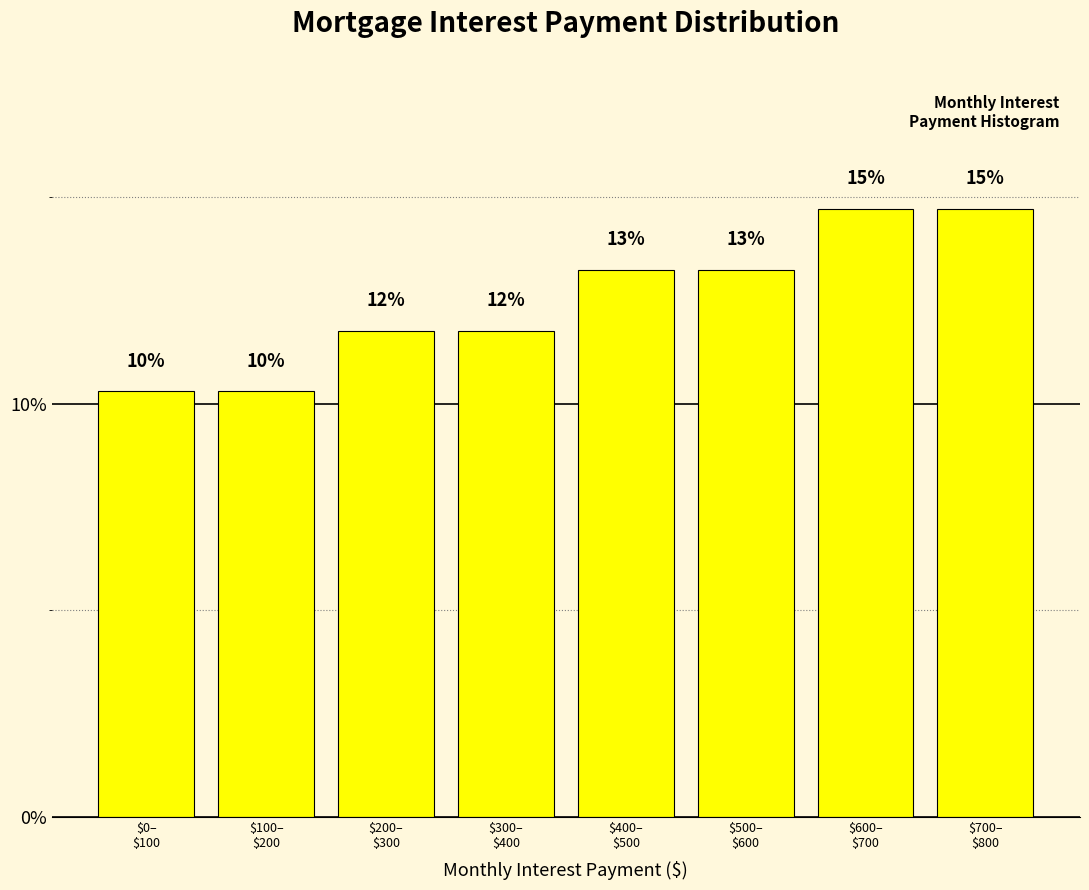

Does the chart contain any negative values?

No